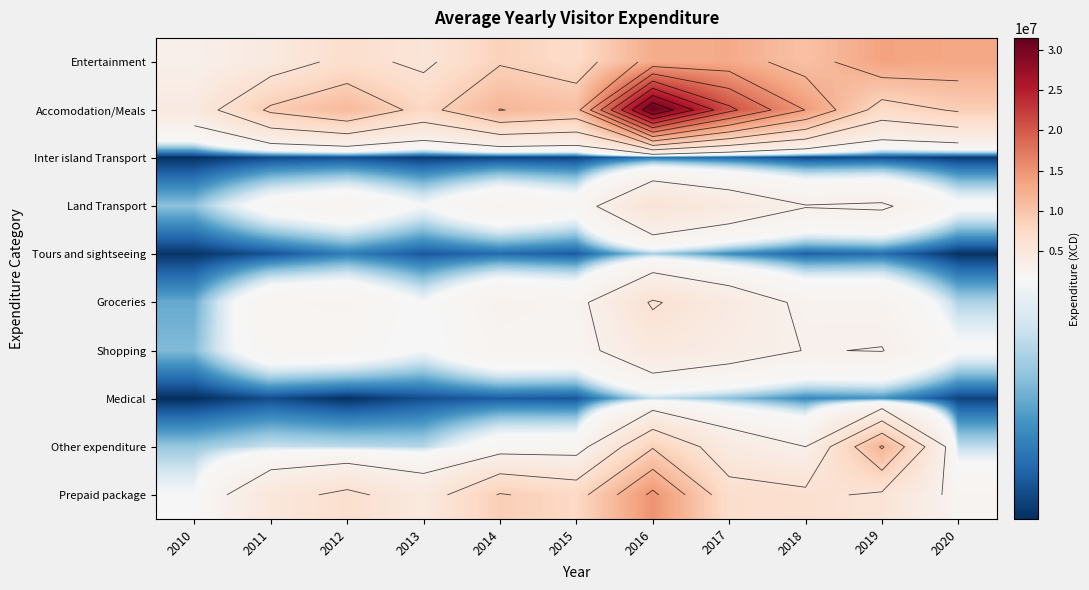

What is the maximum value for Entertainment?

13560544